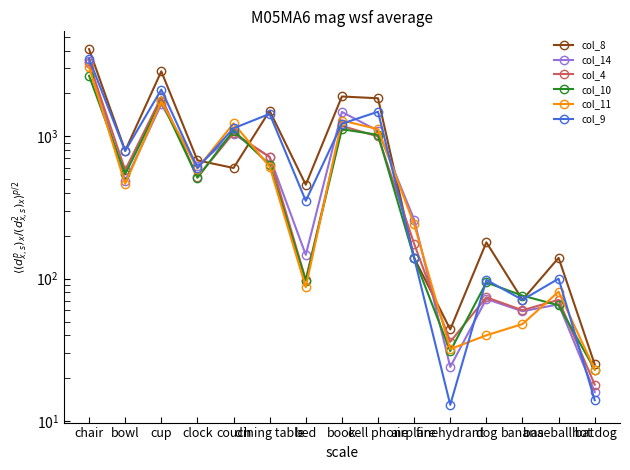

How many lines are shown in the chart?

6